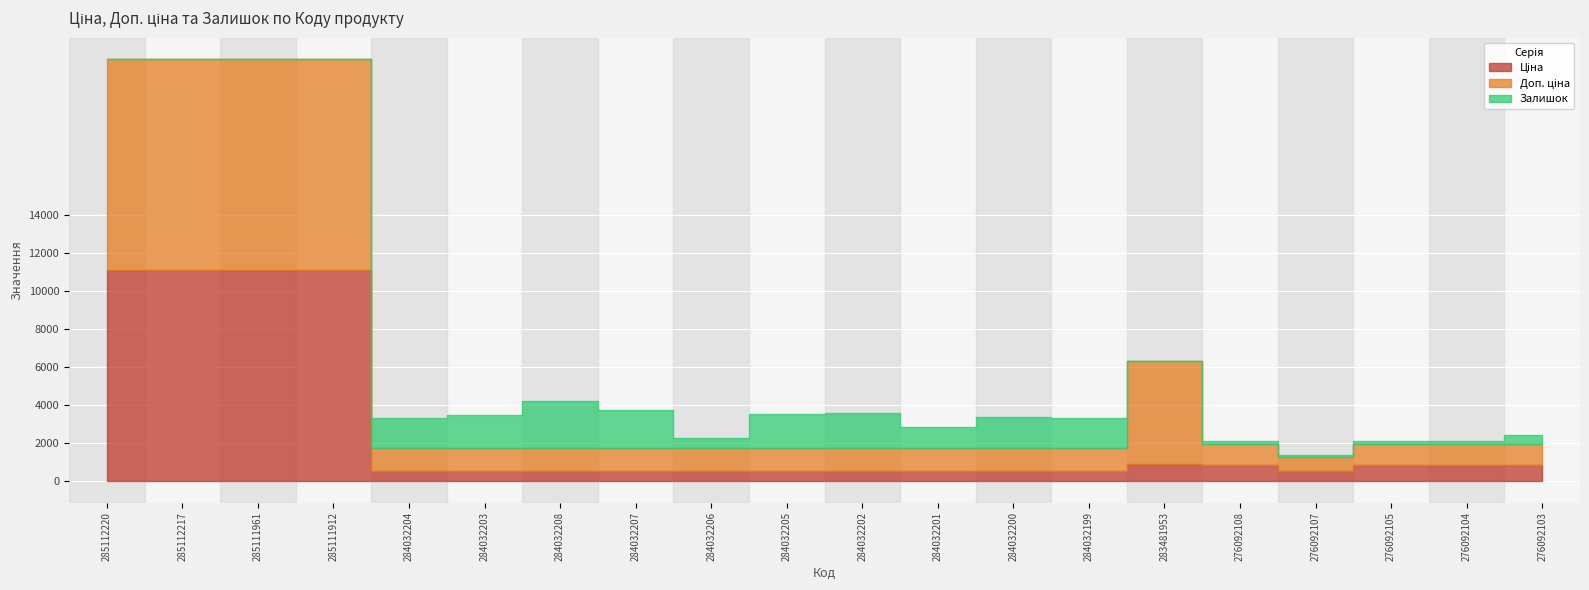

What is the label of the 20th point from the right?

285112220